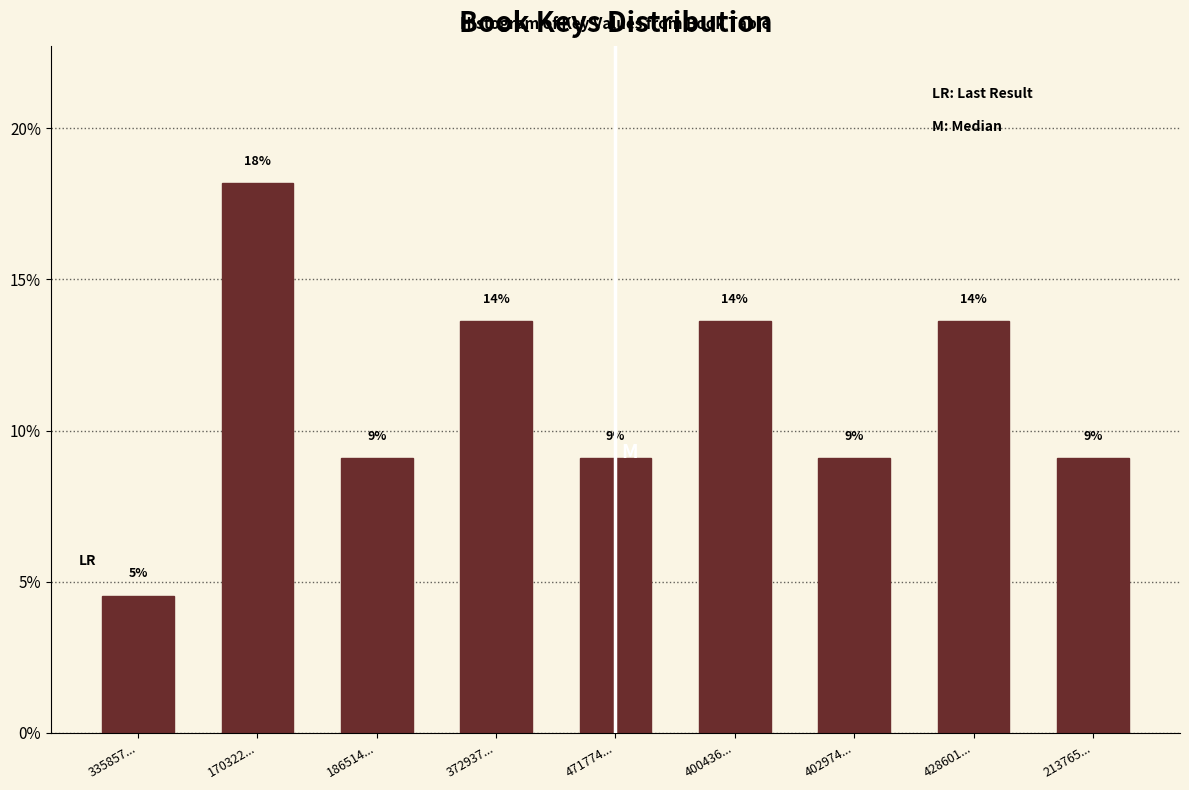

Are the bars horizontal?

No